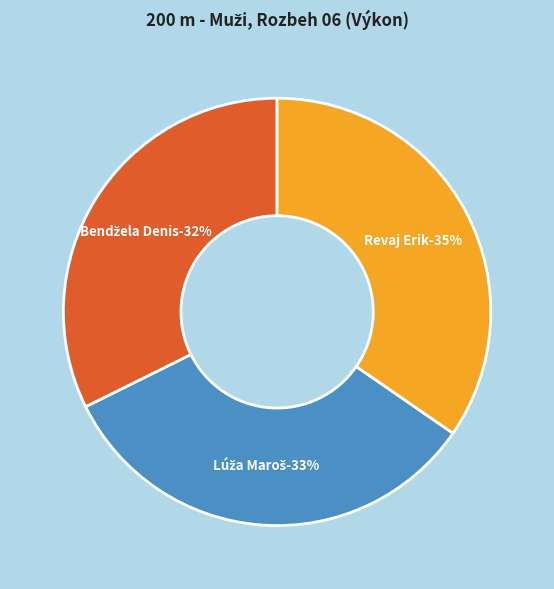

True or false: Revaj Erik accounts for 24% of the total.

False